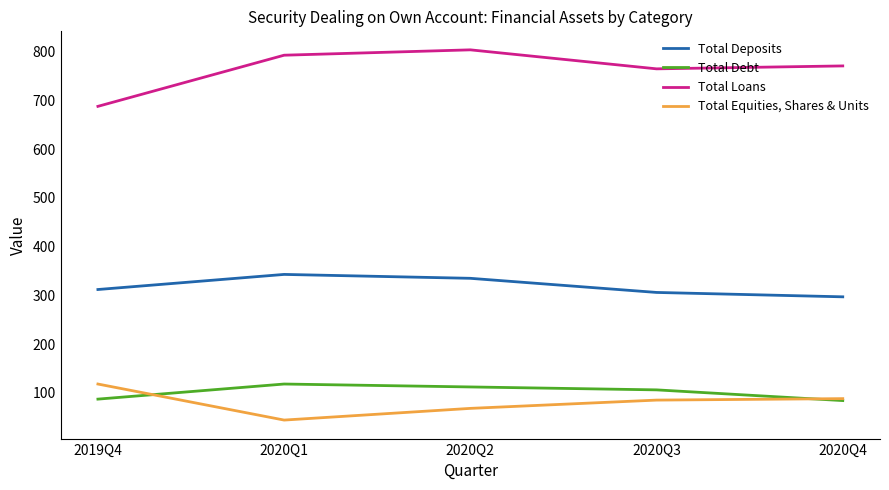

At how many categories does at least one series exceed 614?

5